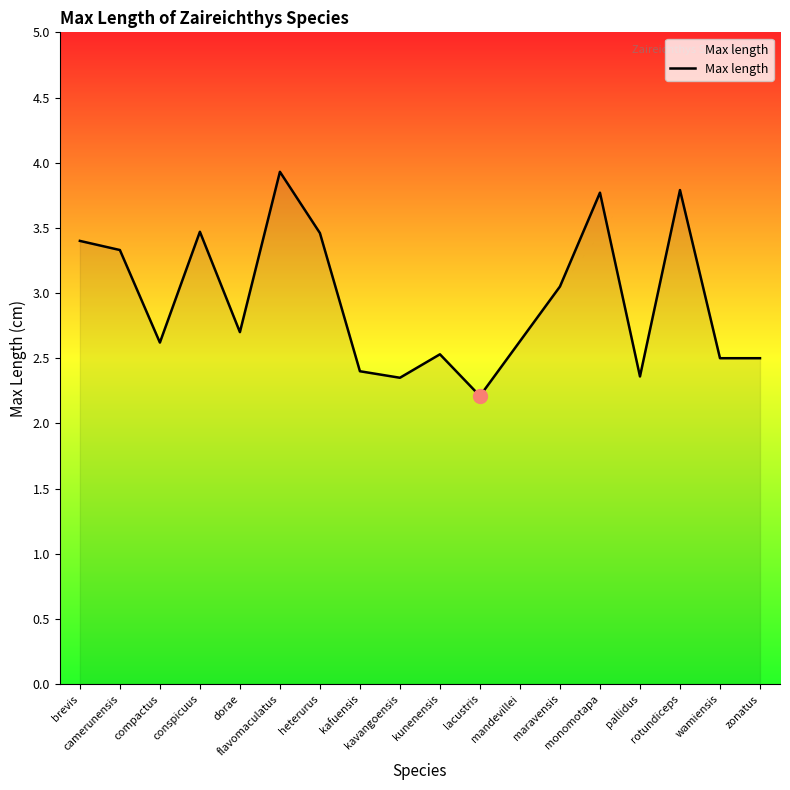

True or false: there are more than 1 points higher than both neighbors.

True